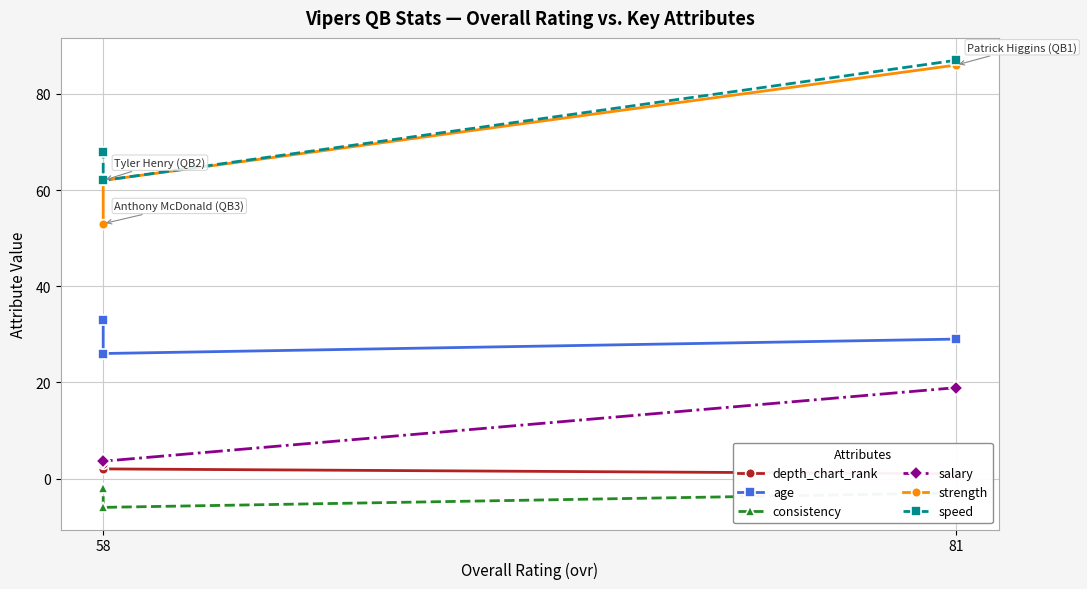

Is the value of age at 58 greater than the value of speed at 81?

No